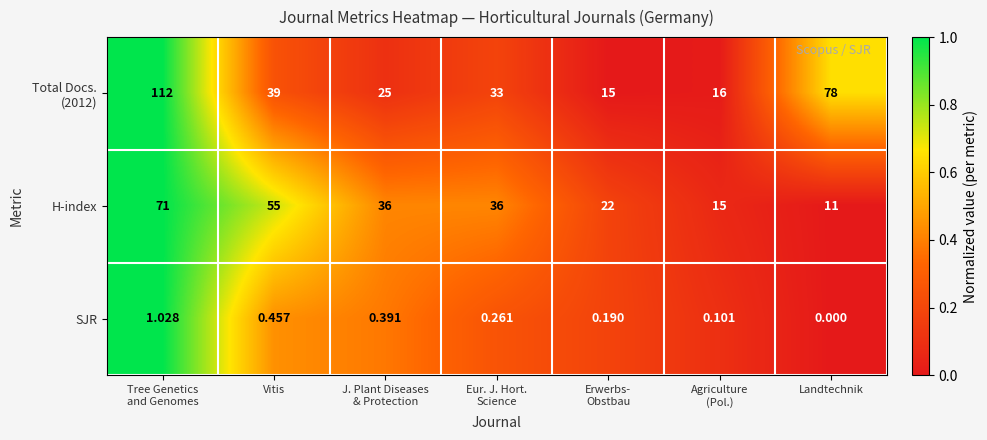

At which label does SJR reach its minimum?

Landtechnik